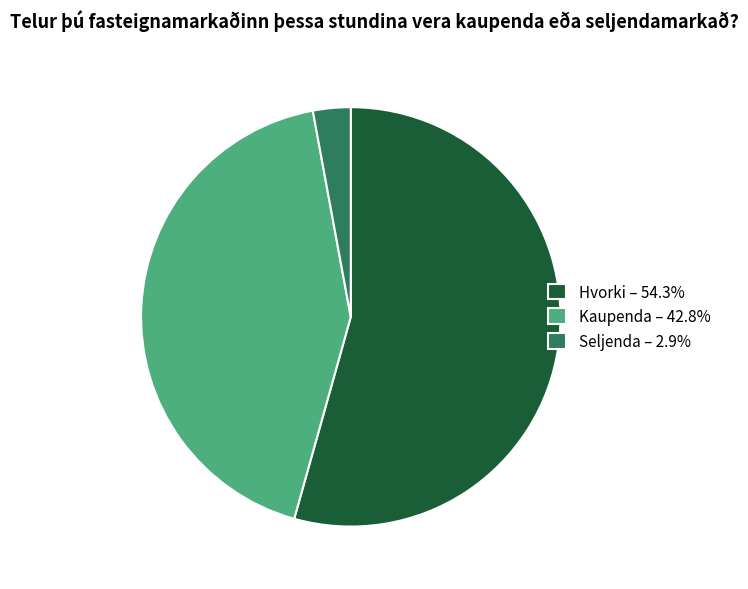

True or false: Seljenda accounts for 3% of the total.

True